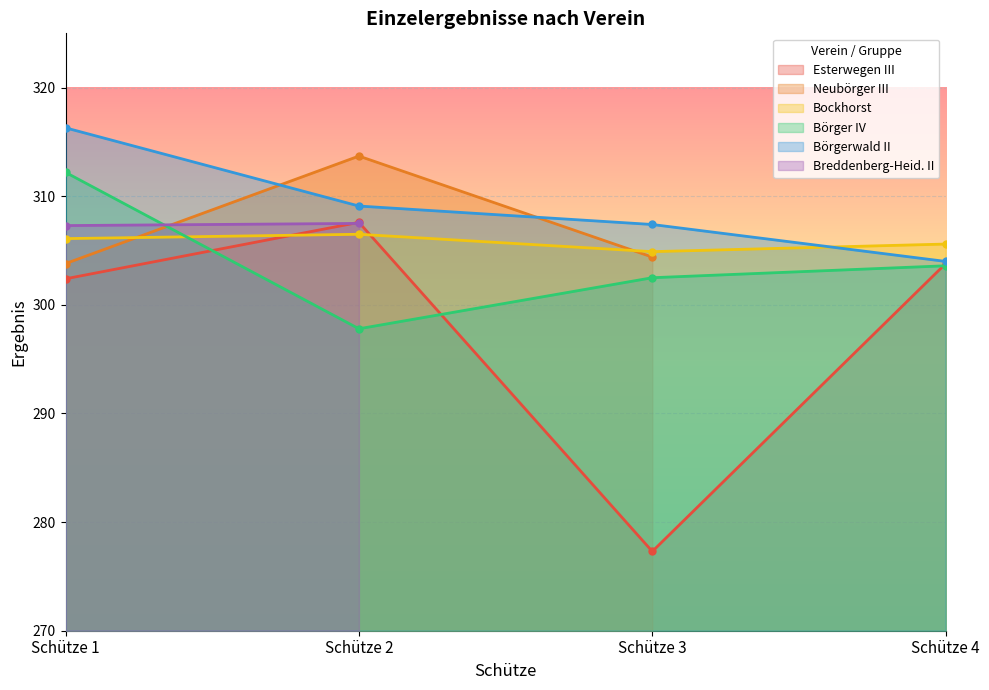

Which has a higher value, Schütze 3 or Schütze 1?

Schütze 1